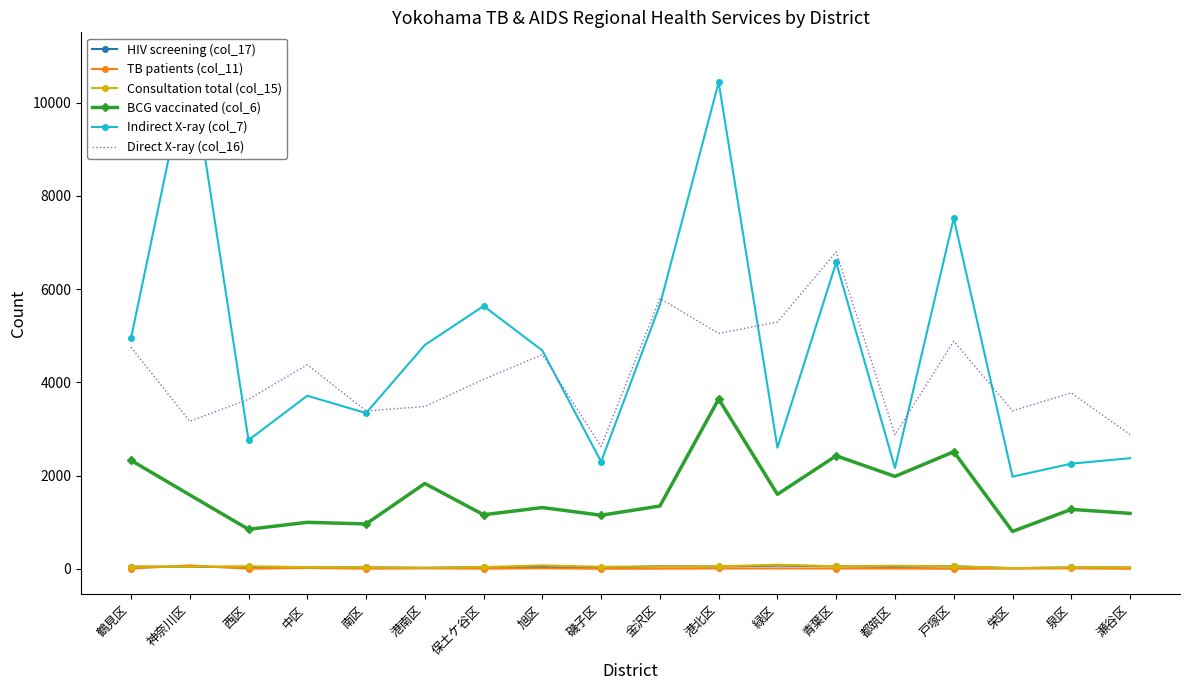

How many values in the BCG vaccinated (col_6) series are below 1347?

9